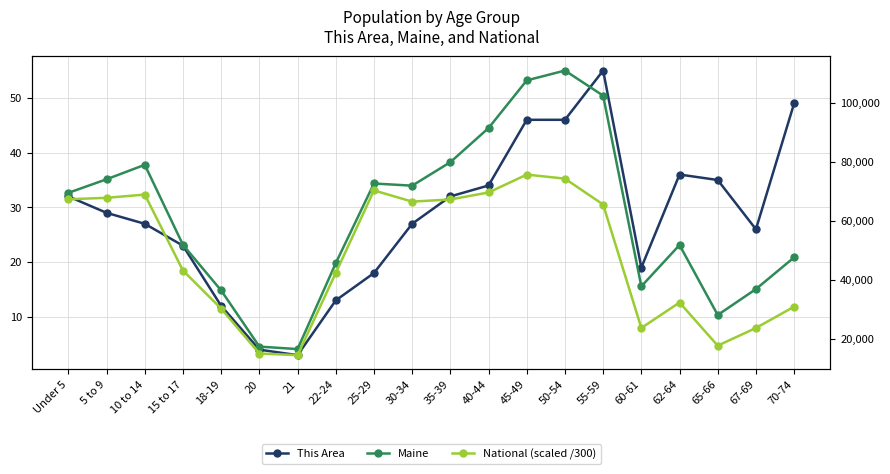

How many values in the National (scaled /300) series are below 65549?

10